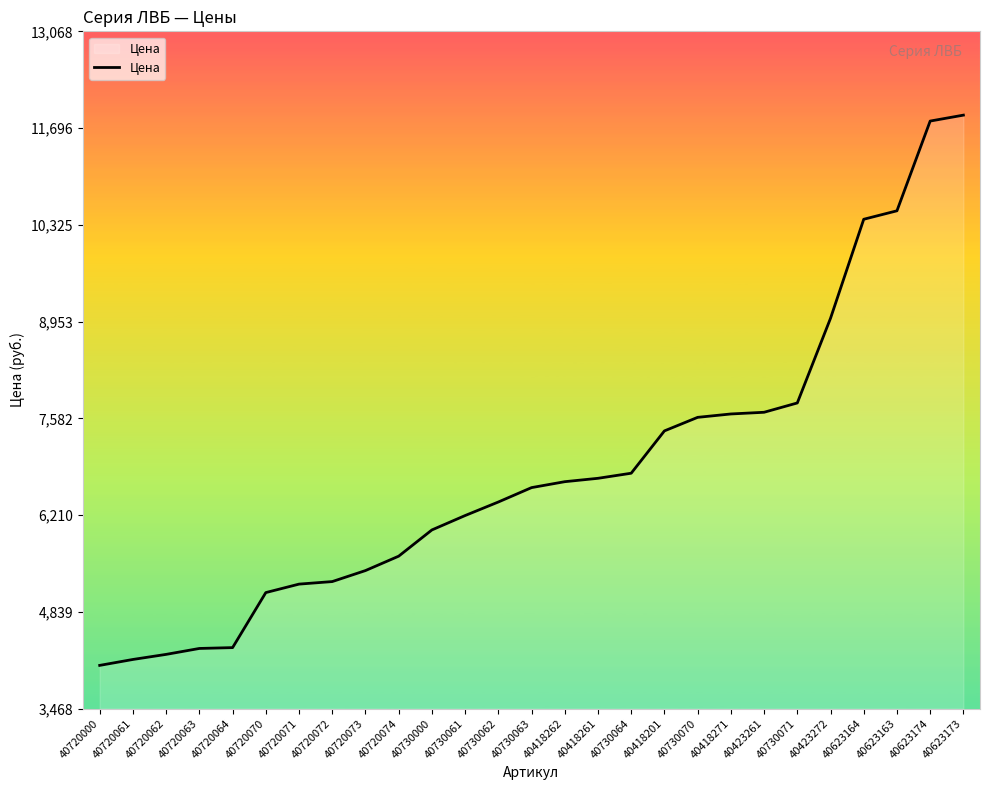

Where is the data nearest to the value 7980?

40730071